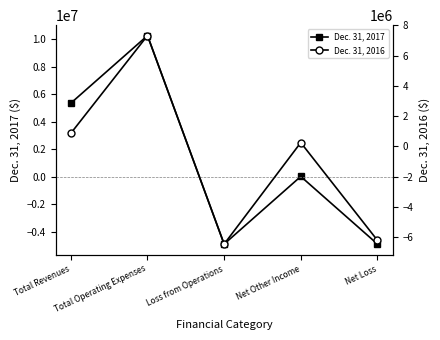

What is the label of the 3rd point from the left?

Loss from Operations